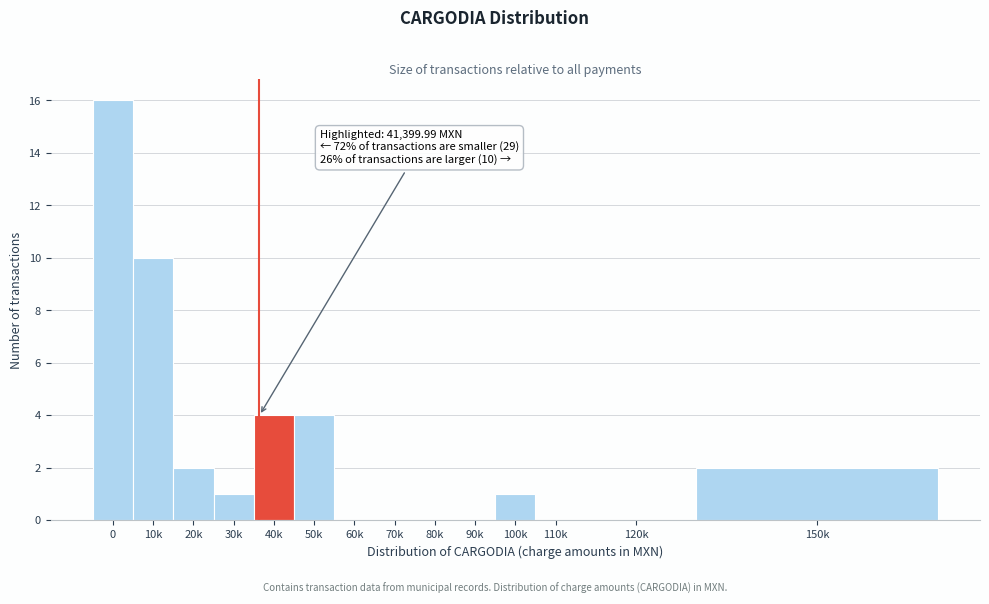

Reading left to right, list all the values displayed in this chart.

0=16	10k=10	20k=2	30k=1	40k=4	50k=4	60k=0	70k=0	80k=0	90k=0	100k=1	110k=0	120k=0	150k=2